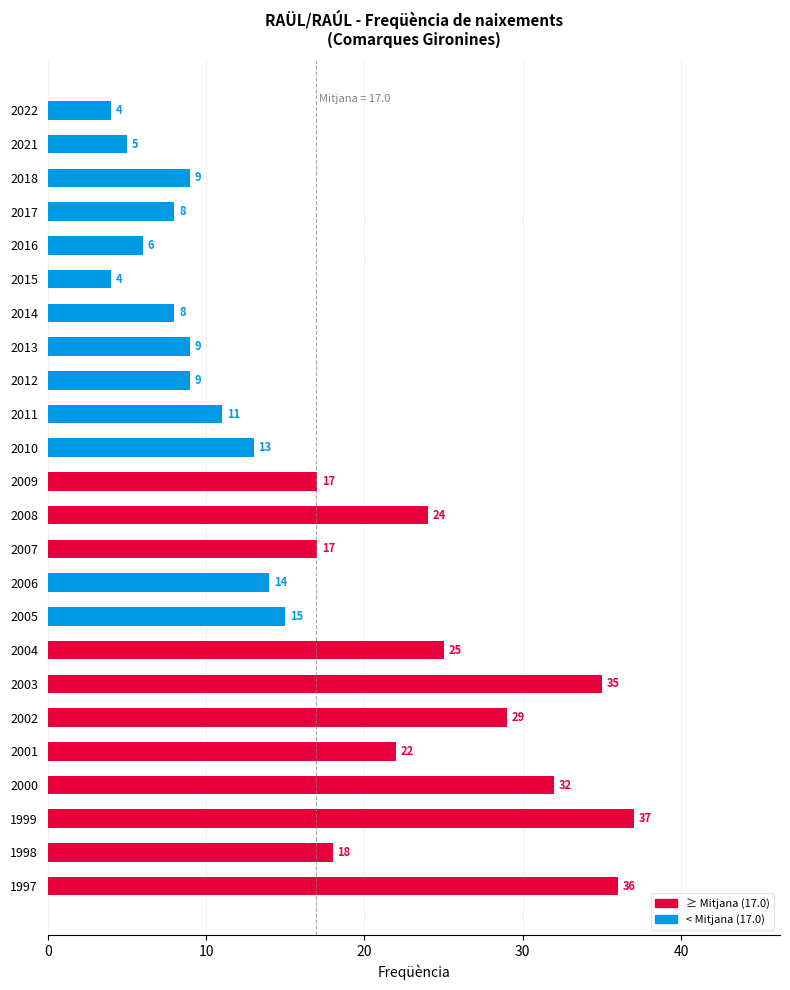

What is the minimum value shown in the chart?

4